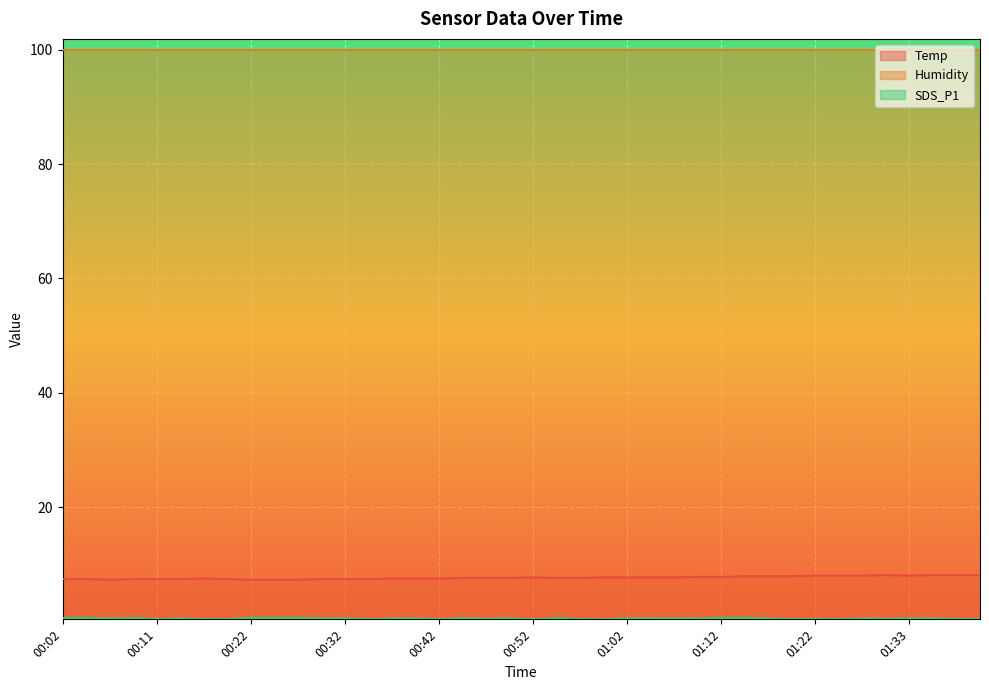

Which series has the largest total across all categories?

Humidity